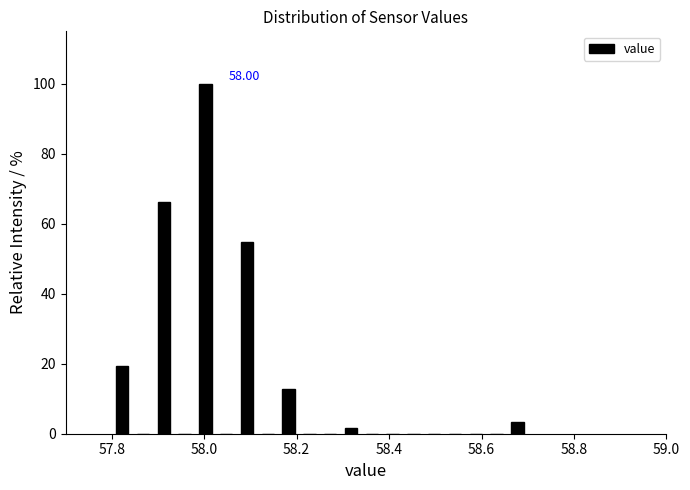

Around what value on the x-axis is the tallest bar? Give the approximate position of its centre, as read against the axis.

58.00